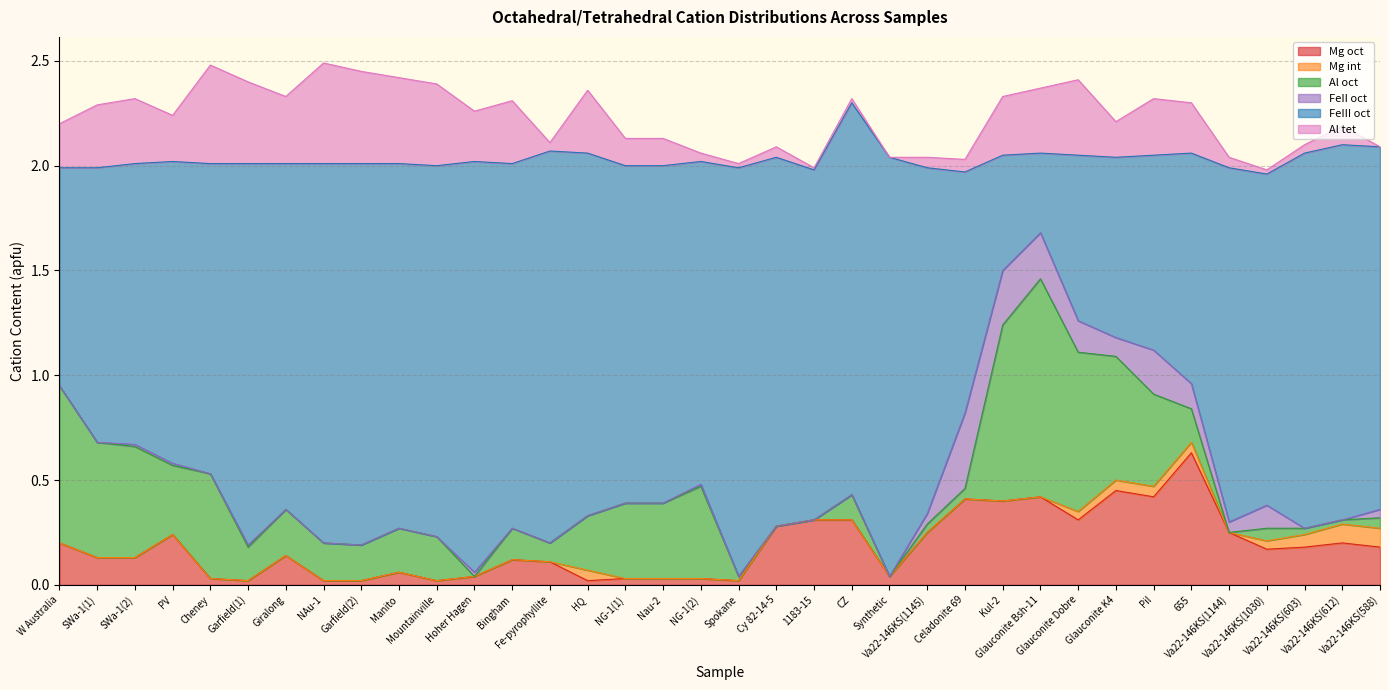

At which label is FeII oct closest to 0?

W Australia